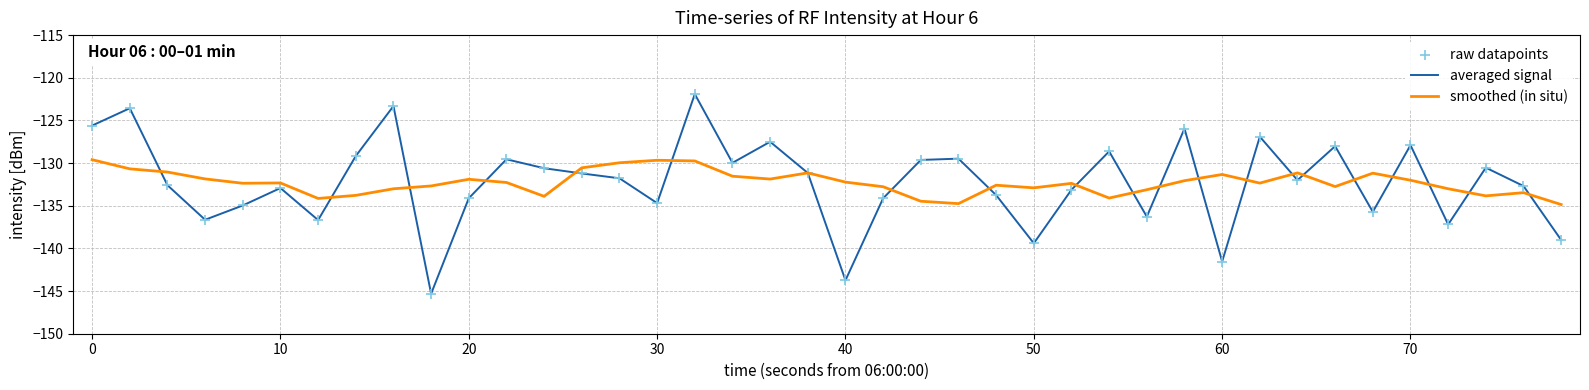

Which series has the widest spread of values?

averaged signal